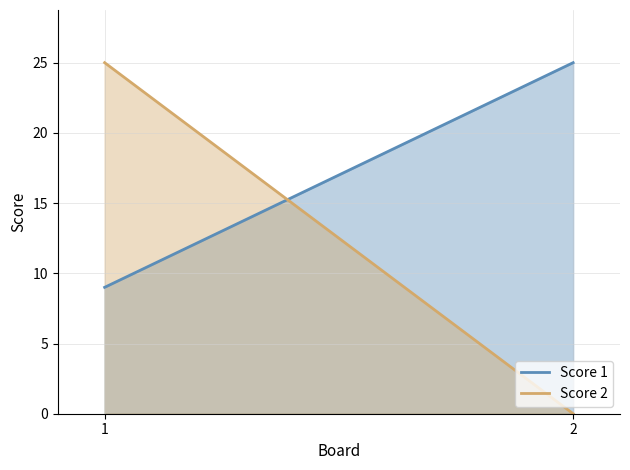

Which category has the highest value in the Score 1 series?

2